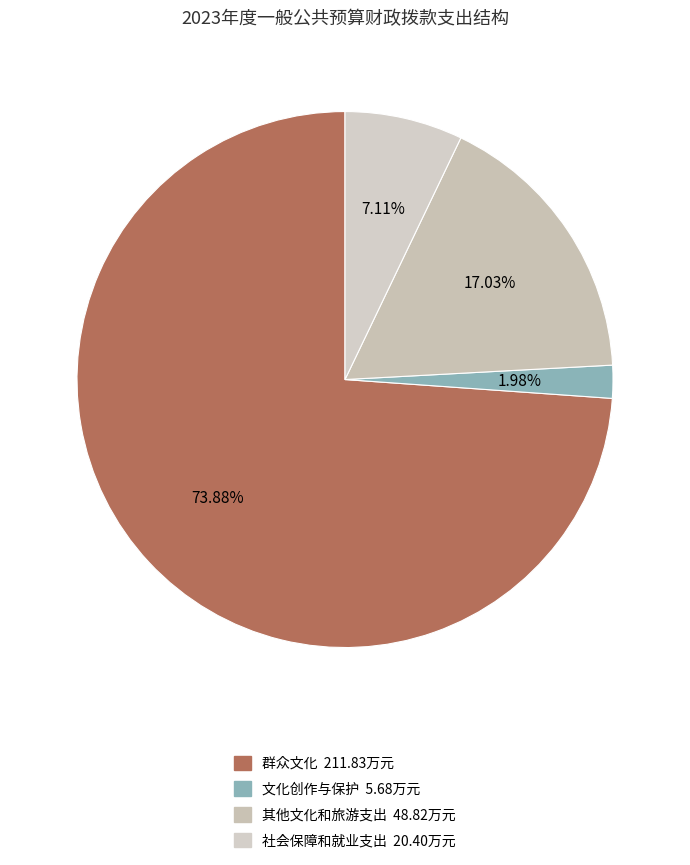

Do 其他文化和旅游支出 and 群众文化 together represent more than half of the pie?

Yes